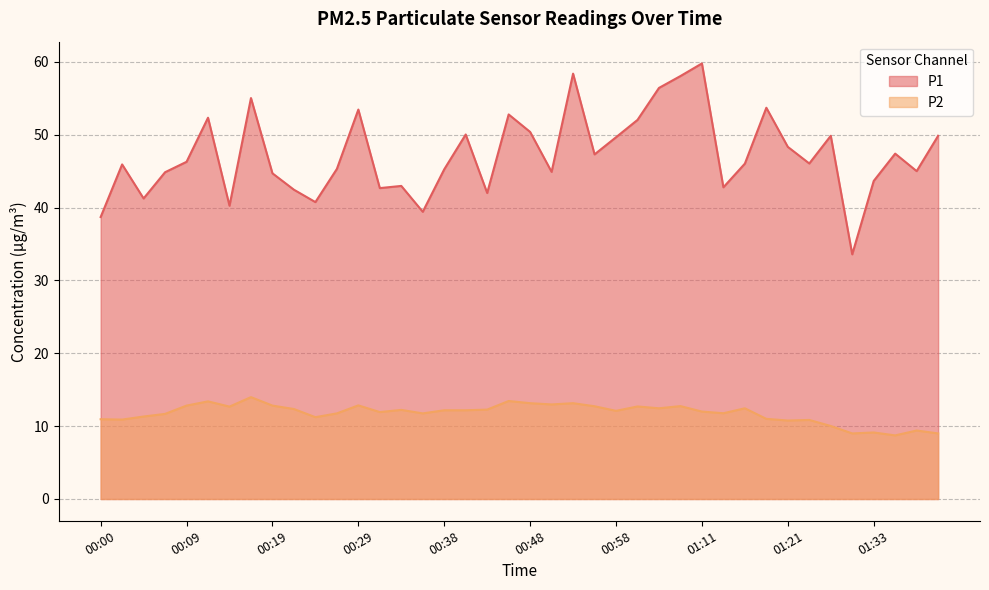

What is the difference between the highest and lowest values at 00:26?

33.5